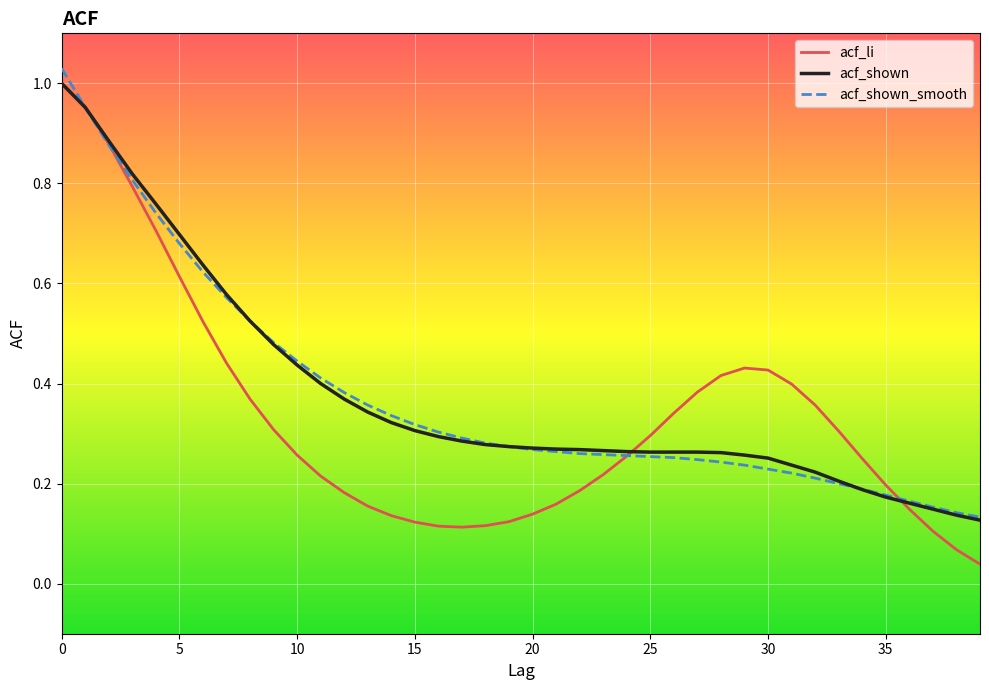

Which series has the widest spread of values?

acf_li